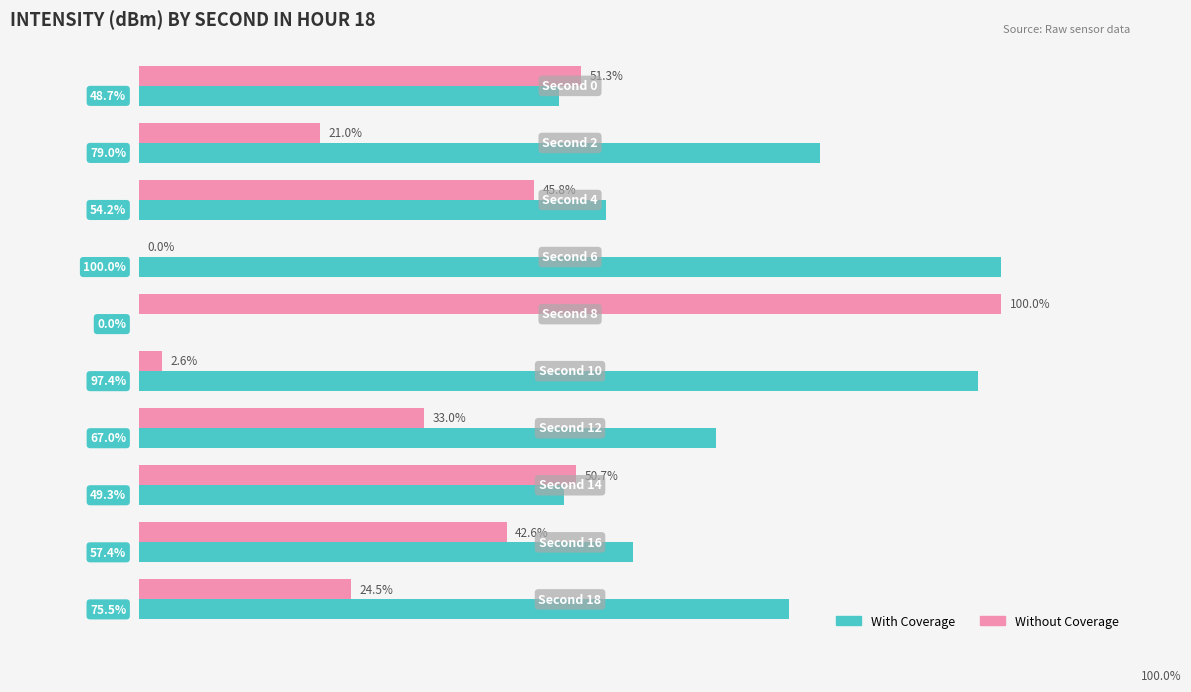

Which series has the largest total across all categories?

With Coverage